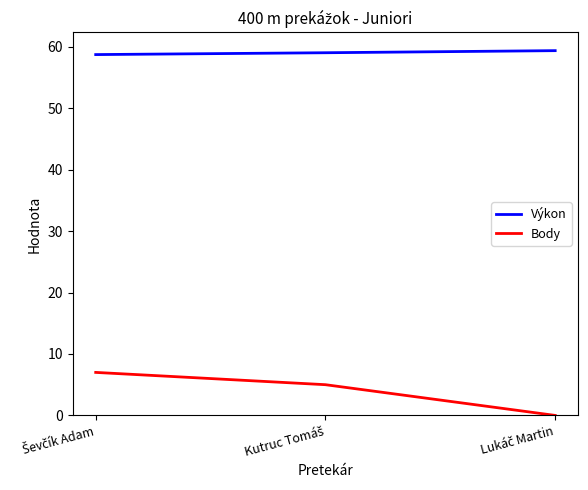

Which series has the largest range (max minus min)?

Body